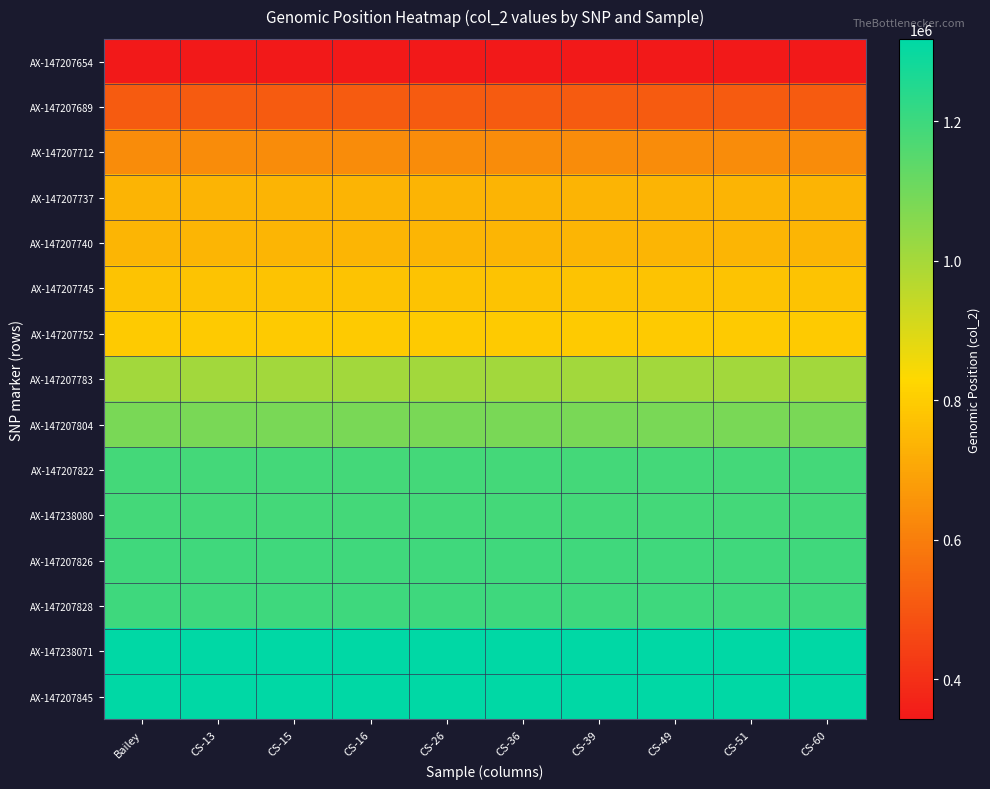

Rank the series by their maximum value, from highest to lowest.

AX-147207845, AX-147238071, AX-147207828, AX-147207826, AX-147238080, AX-147207822, AX-147207804, AX-147207783, AX-147207752, AX-147207745, AX-147207740, AX-147207737, AX-147207712, AX-147207689, AX-147207654